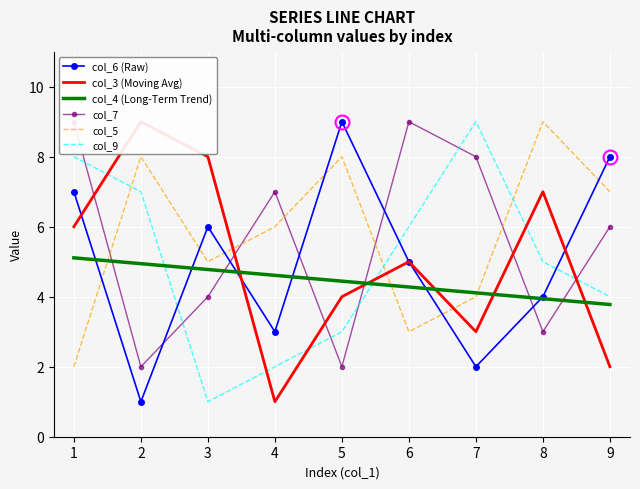

What is the difference between the col_5 values at 2 and 6?

5.0